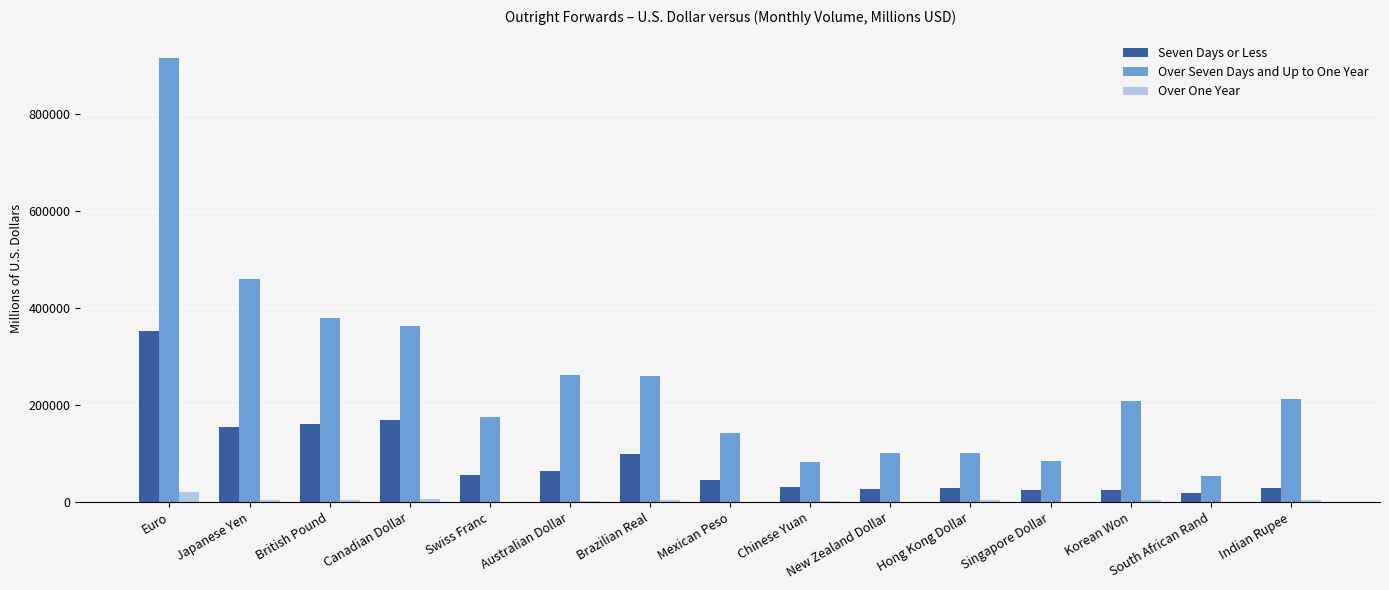

How many groups of bars are there?

15